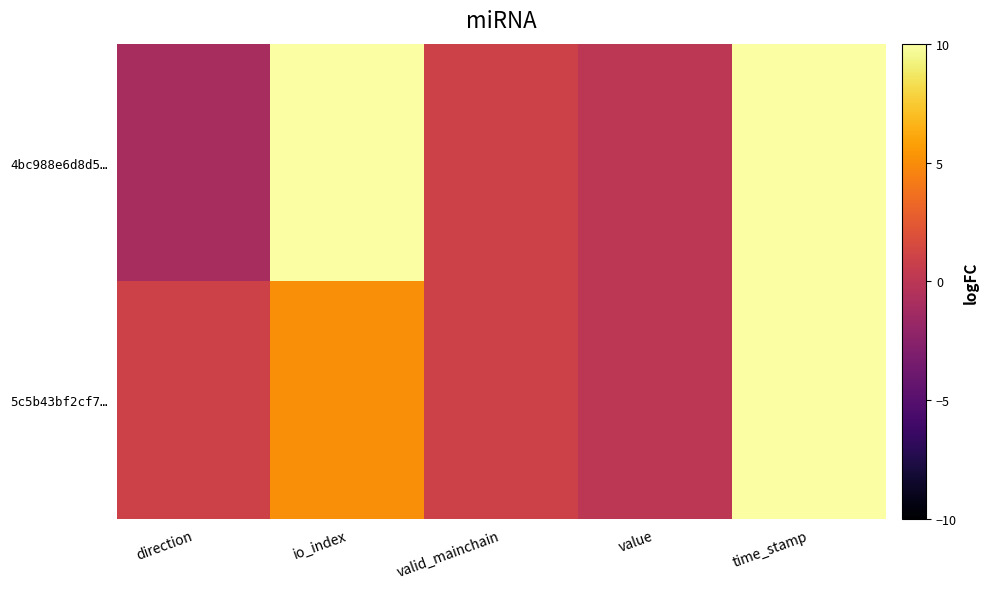

Which label corresponds to the smallest value in the chart?

direction